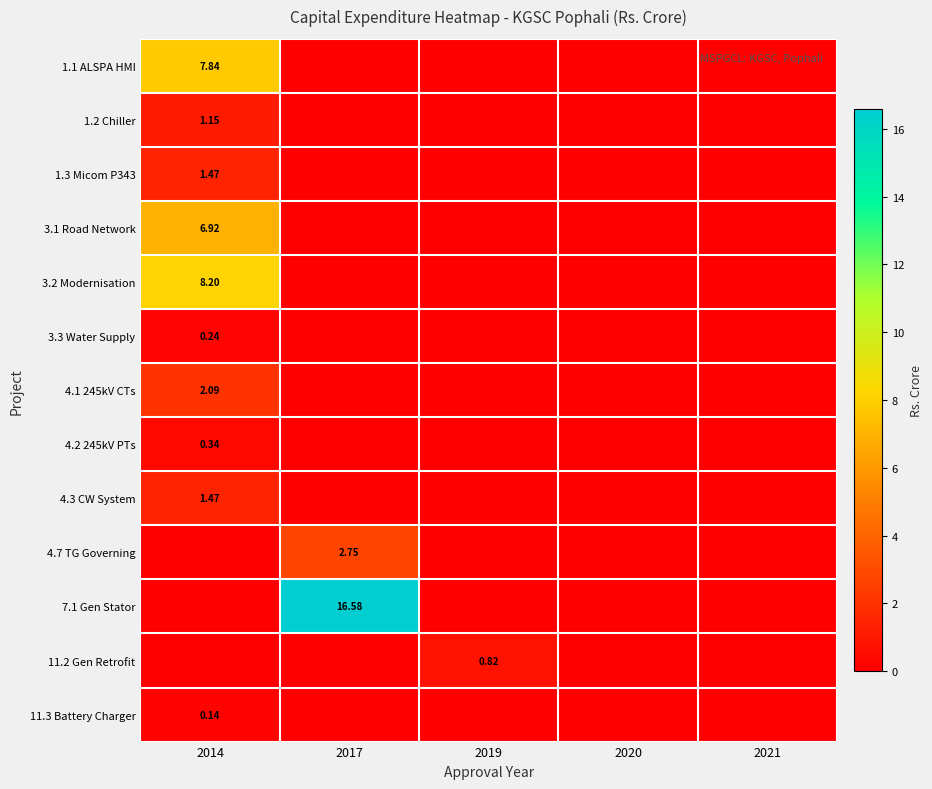

How many positive values does the 4.1 245kV CTs series have?

1